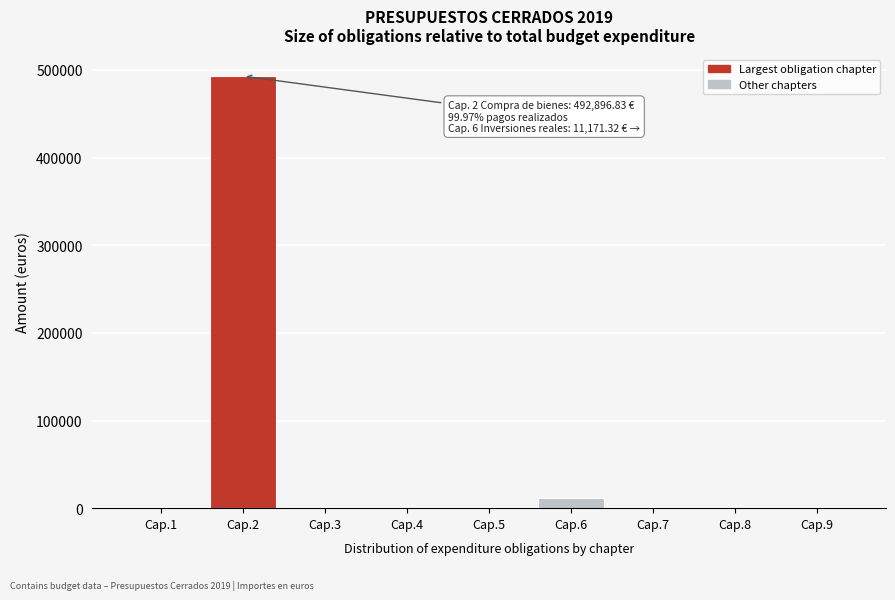

Reading left to right, list all the values displayed in this chart.

Cap.1=0.0	Cap.2=492896.8	Cap.3=0.0	Cap.4=0.0	Cap.5=0.0	Cap.6=11171.3	Cap.7=0.0	Cap.8=0.0	Cap.9=0.0